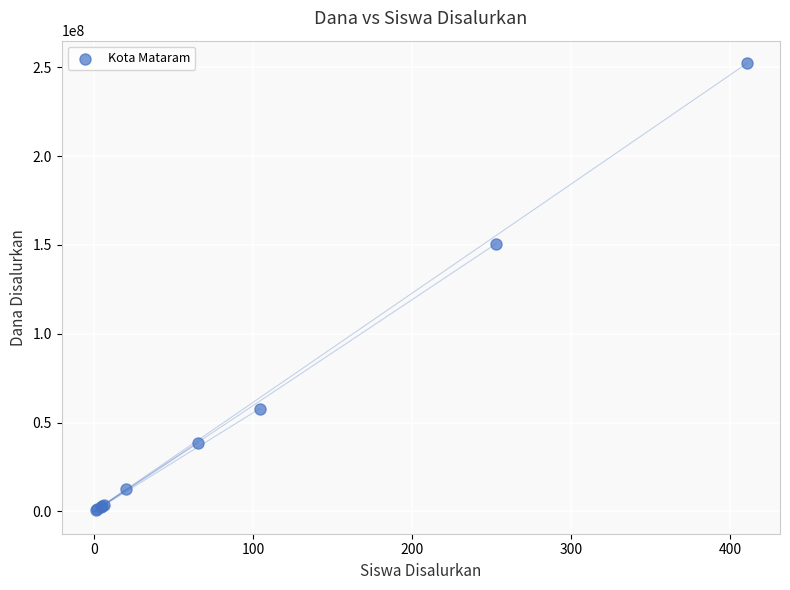

What Y value in the scatter plot is closest to 126562500?

150750000